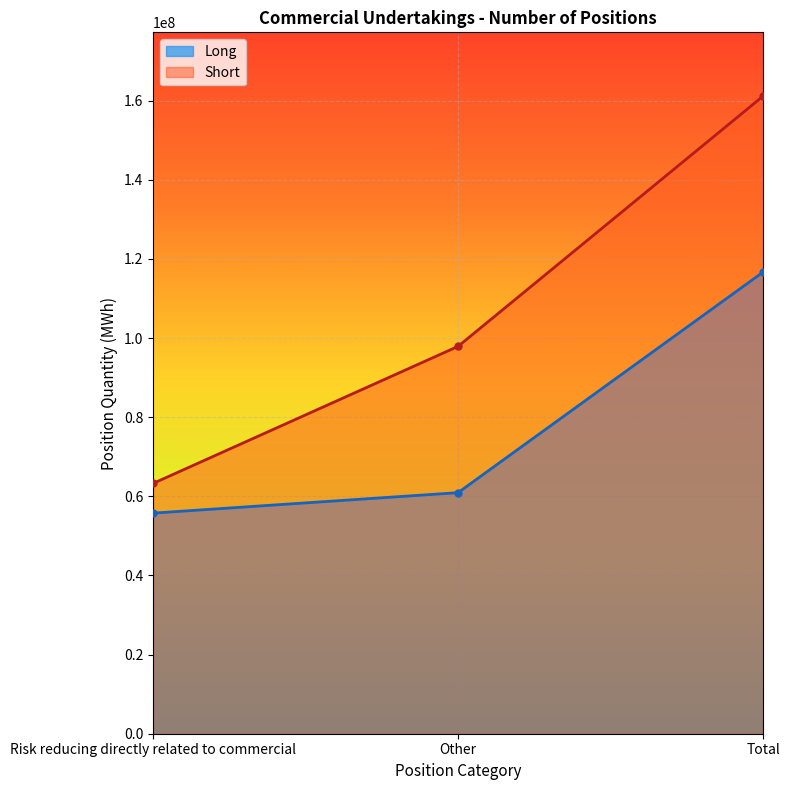

How many data points in Short are less than 97904647?

1